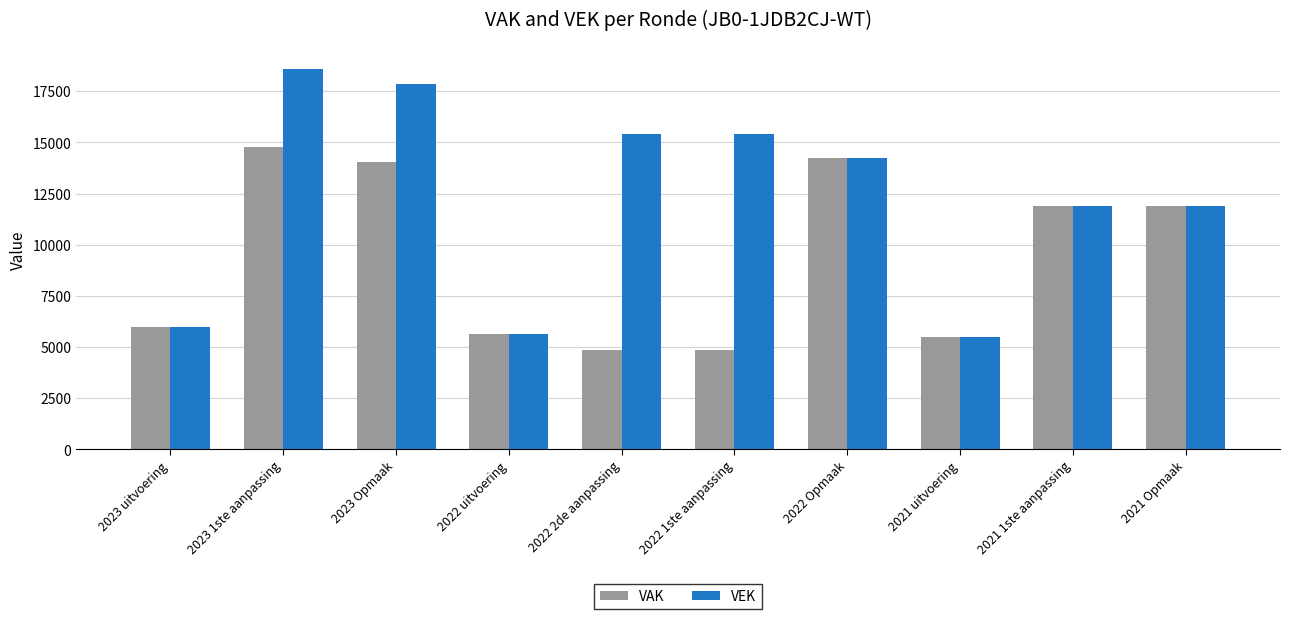

At which category is the sum across all series the highest?

2023 1ste aanpassing